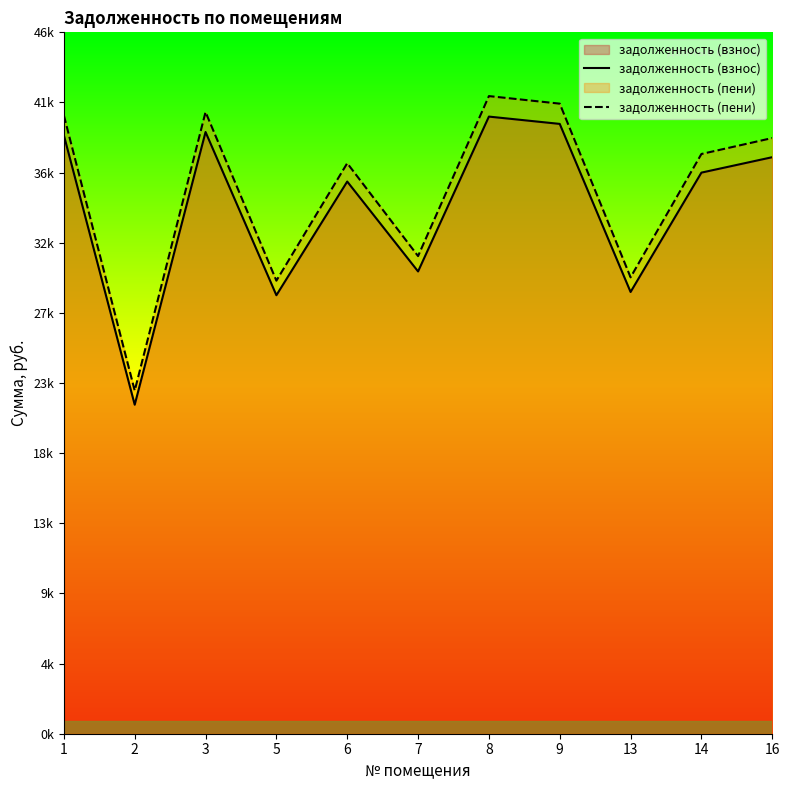

Reading right to left, transcribe all the data shown in this chart.

задолженность (взнос): 37973.6	36957.4	29095.4	40166.5	40647.8	30448.4	36369.1	28881.4	39631.6	21670.1	39417.8
задолженность (пени): 39234.6	38184.6	30061.5	41500.2	41997.6	31459.5	37576.8	29840.4	40947.6	22599.0	40726.7